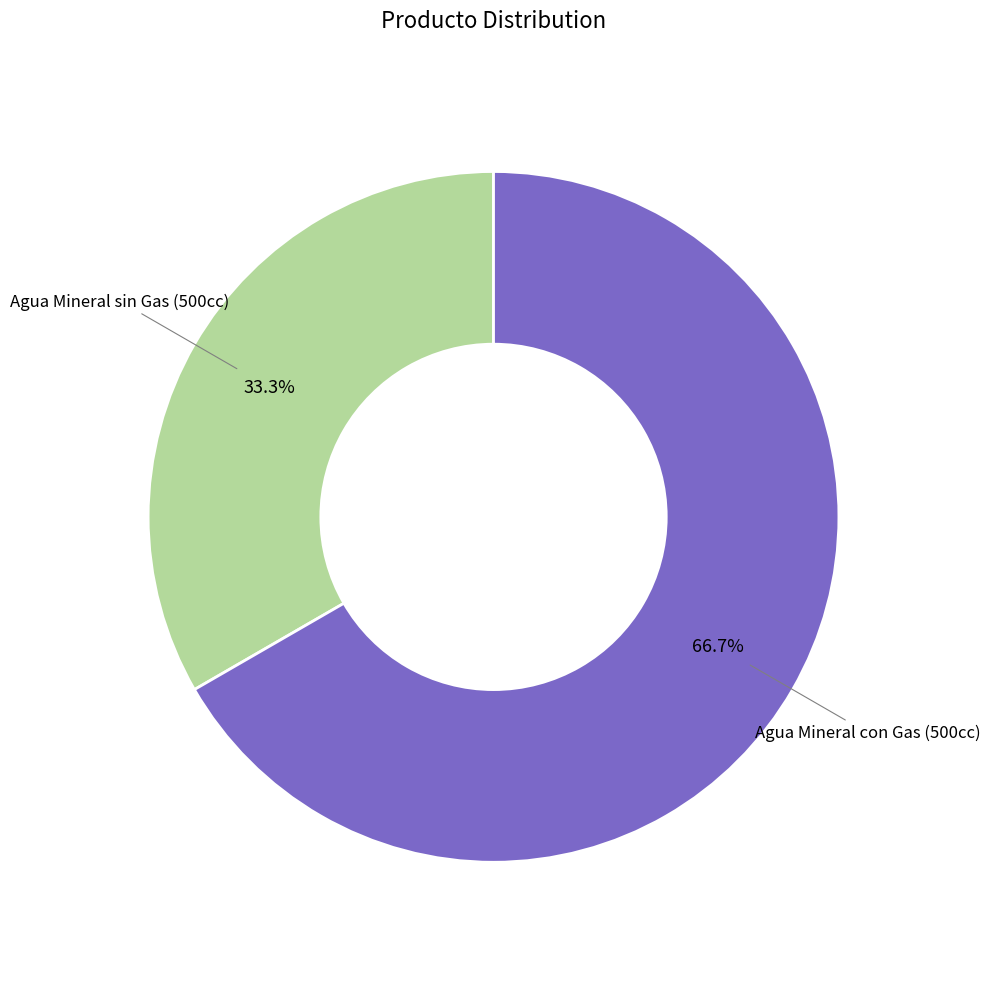

Is there a majority slice in this chart?

Yes